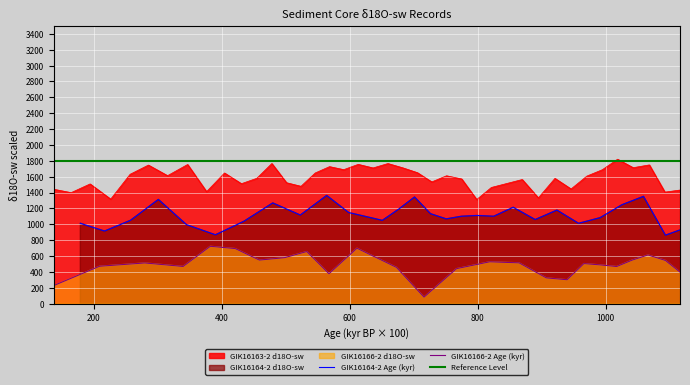

Between 3.5 and 8.5, which series saw the biggest shift?

GIK16164-2 d18O-sw